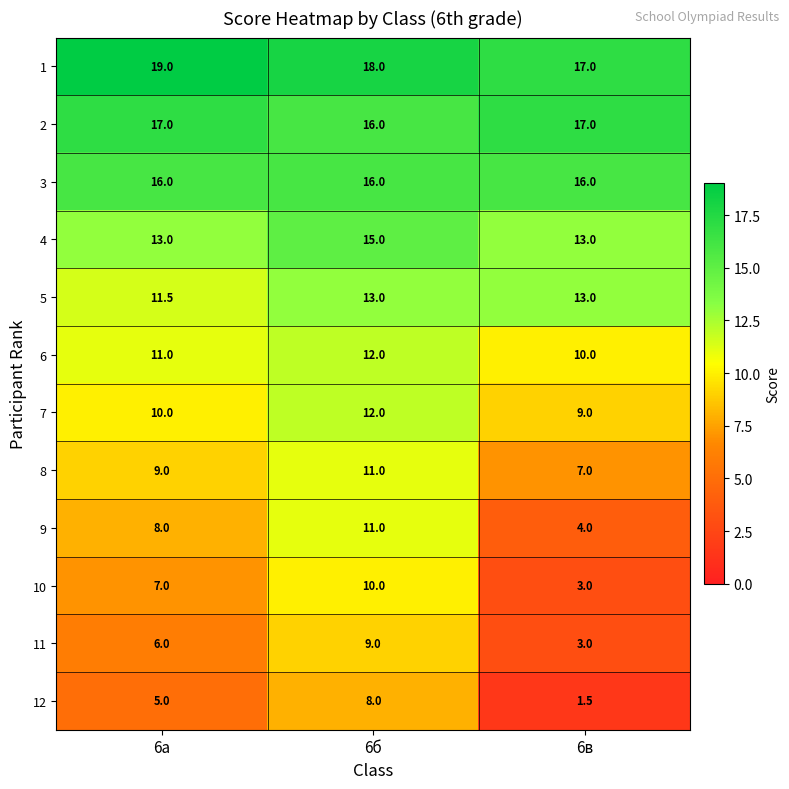

What is the difference between the highest and lowest values at 6в?

15.5